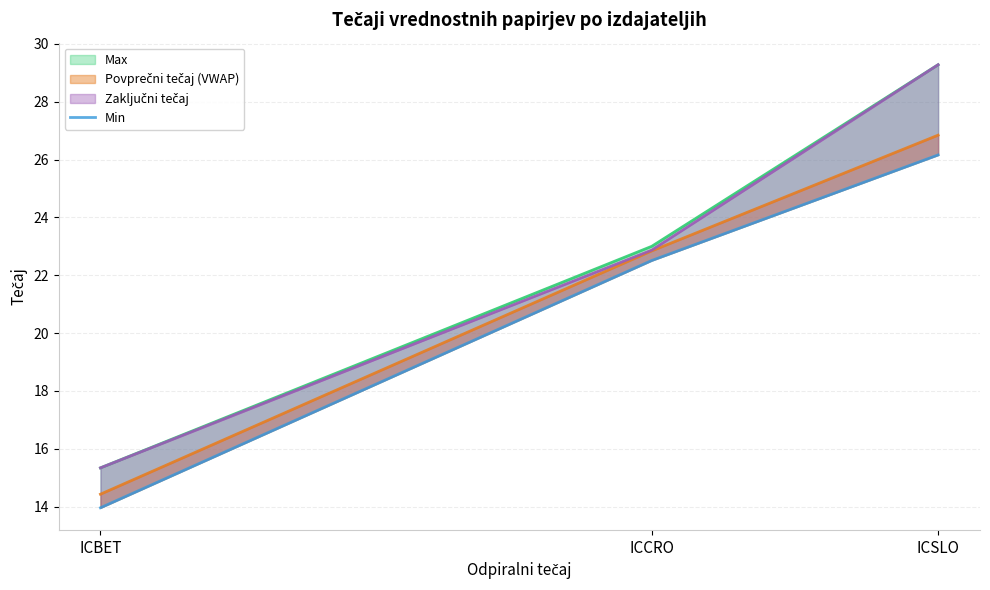

What is the change in value from ICCRO to ICSLO?

+3.6